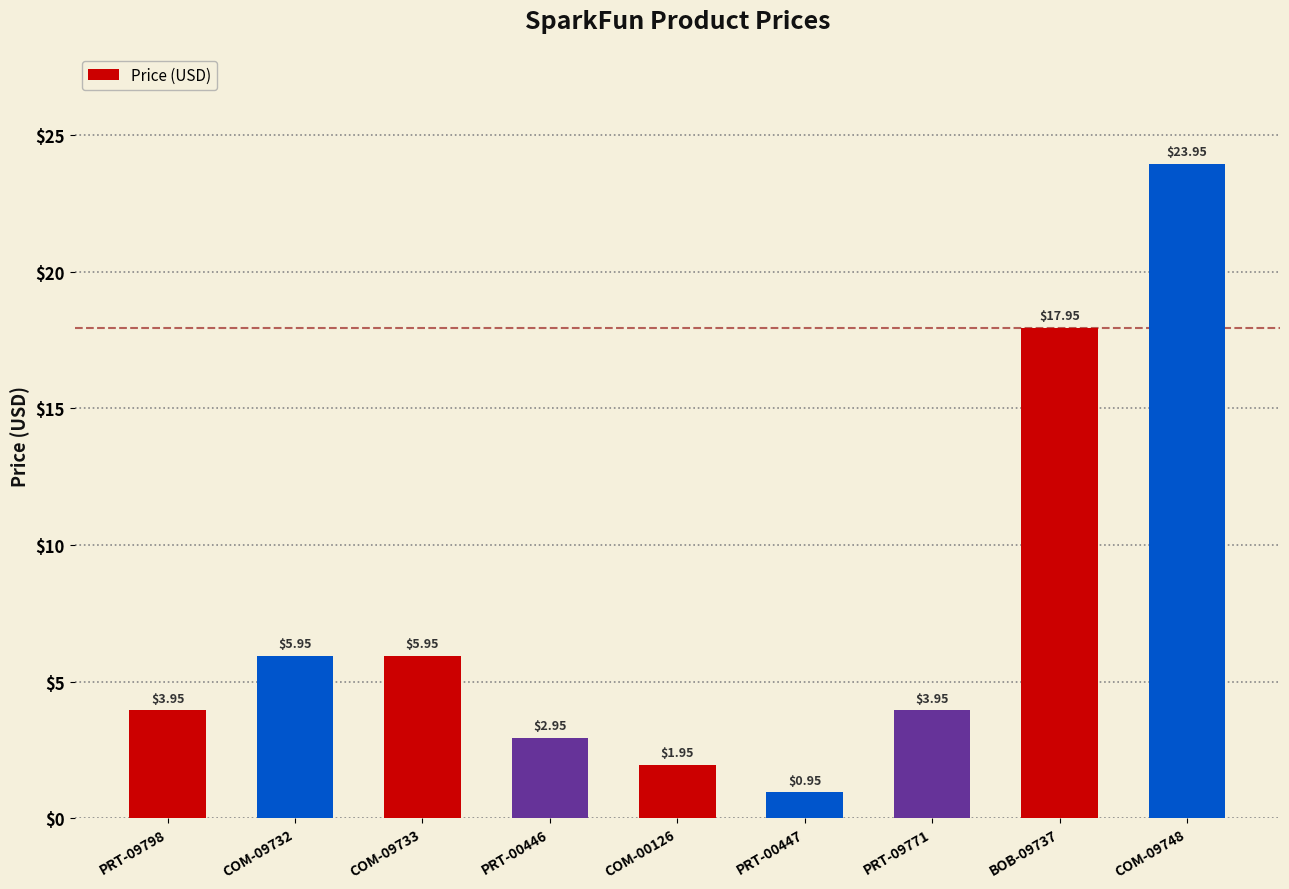

Which category has the highest value across all series?

COM-09748